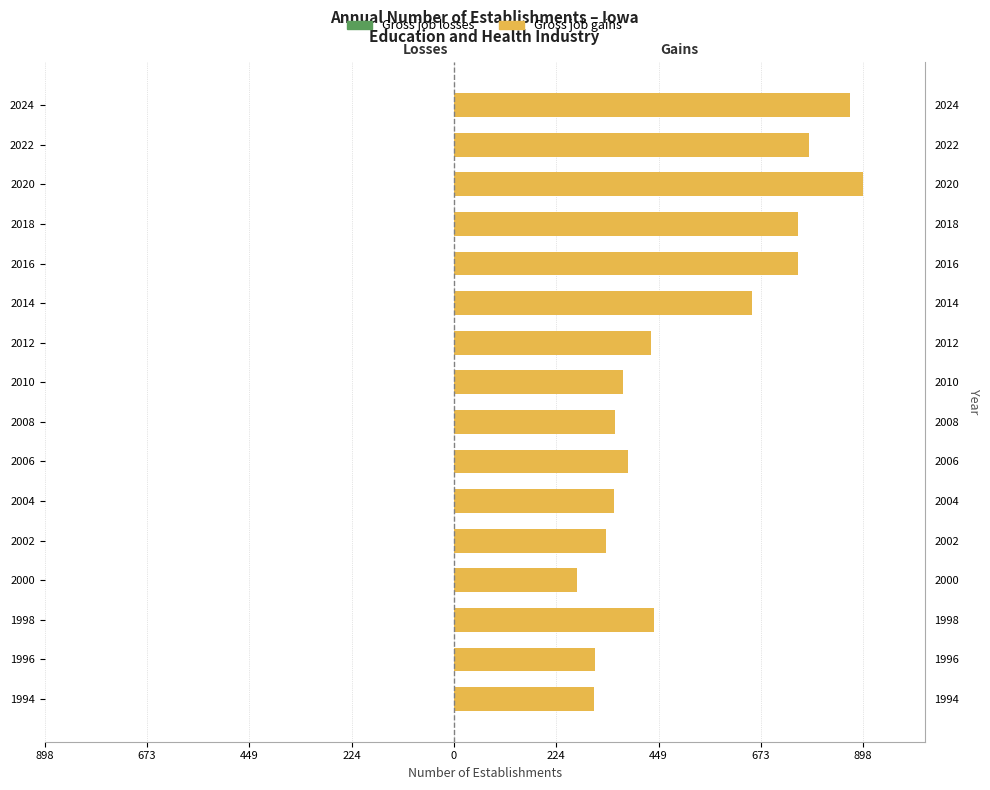

What is the greatest value displayed?

898.0